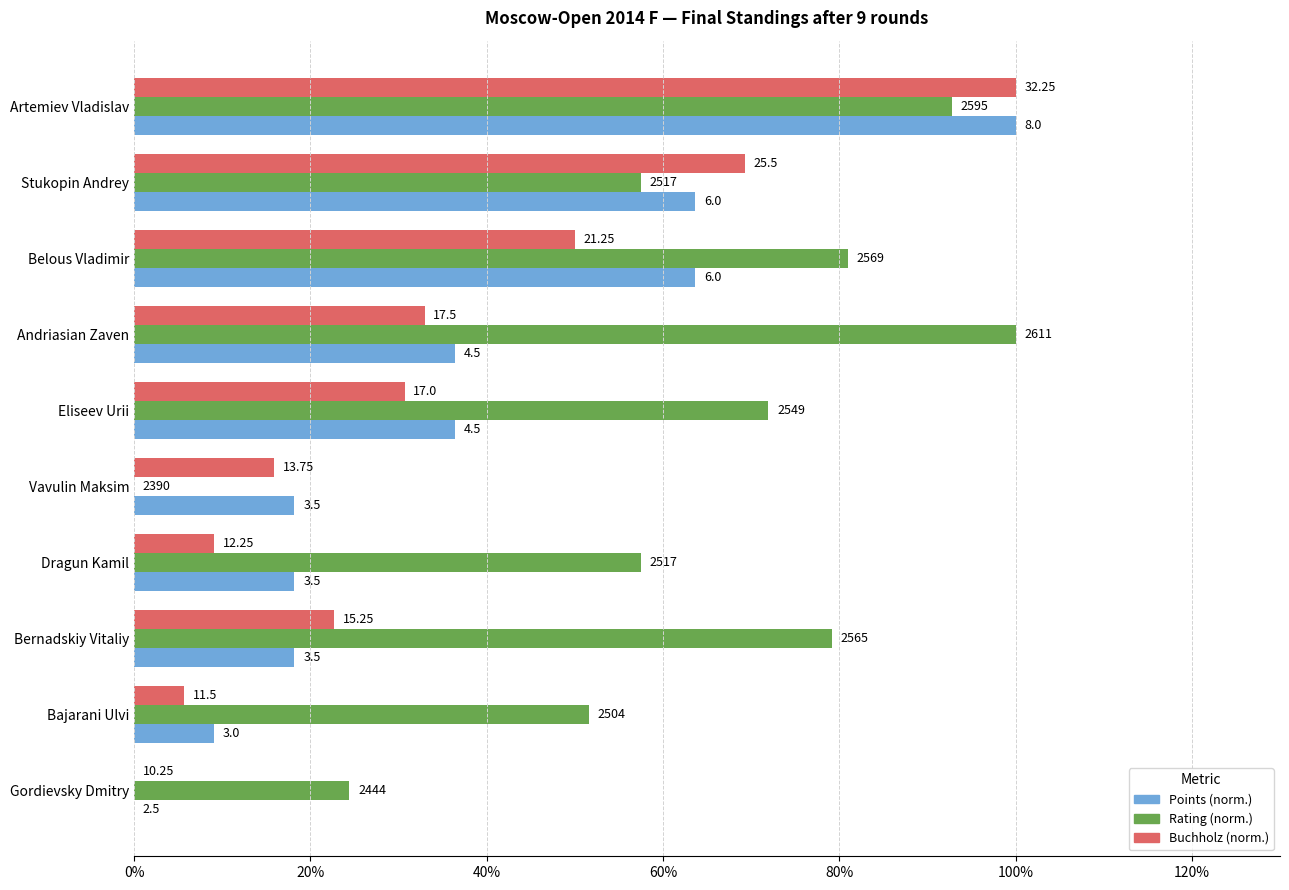

Which series has the largest range (max minus min)?

Points (norm.)